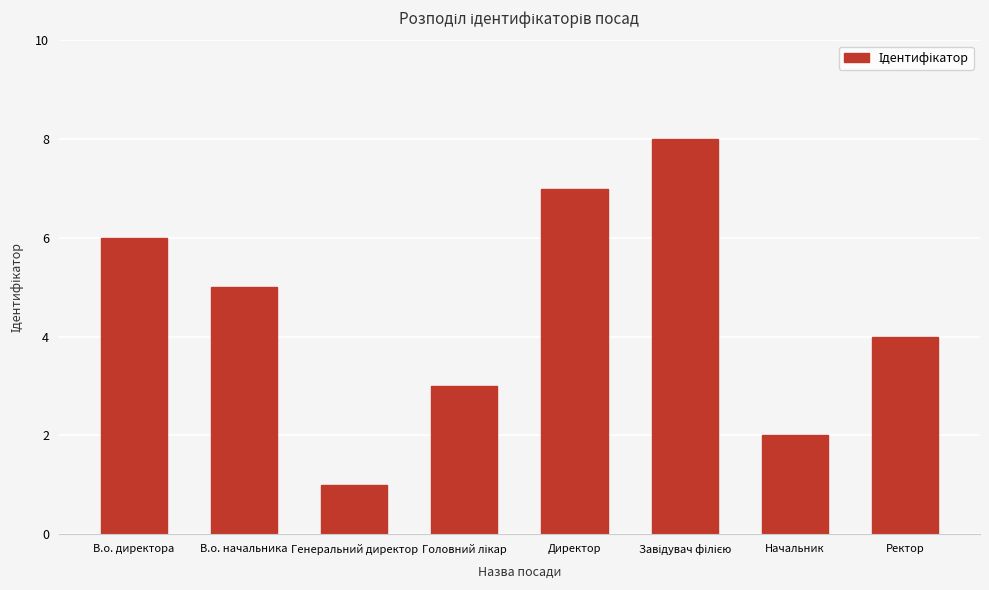

What is the value of the 5th bar from the left?

7